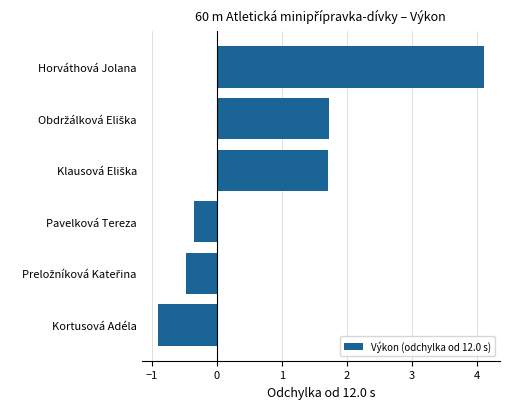

Reading bottom to top, extract all data points from this chart.

-0.9	-0.5	-0.4	1.7	1.7	4.1